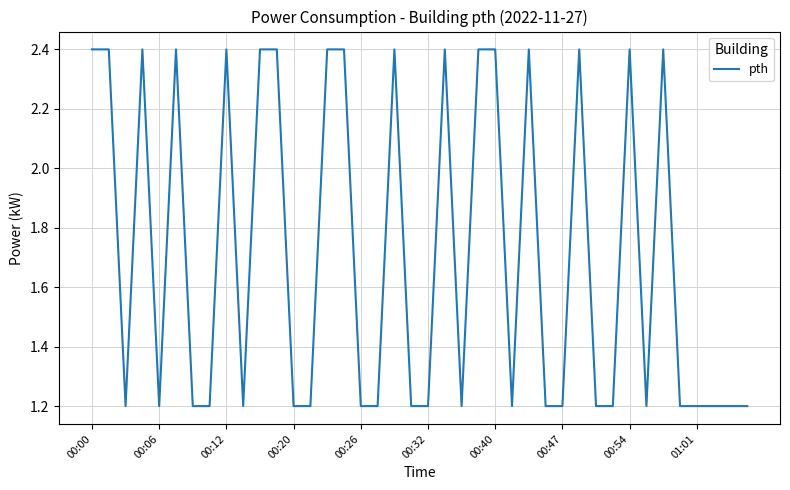

What is the difference between the maximum and minimum values?

1.2